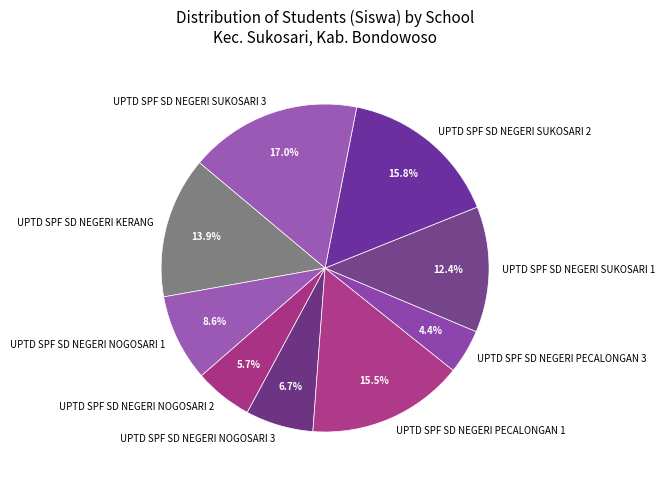

Is UPTD SPF SD NEGERI KERANG the majority of the pie?

No